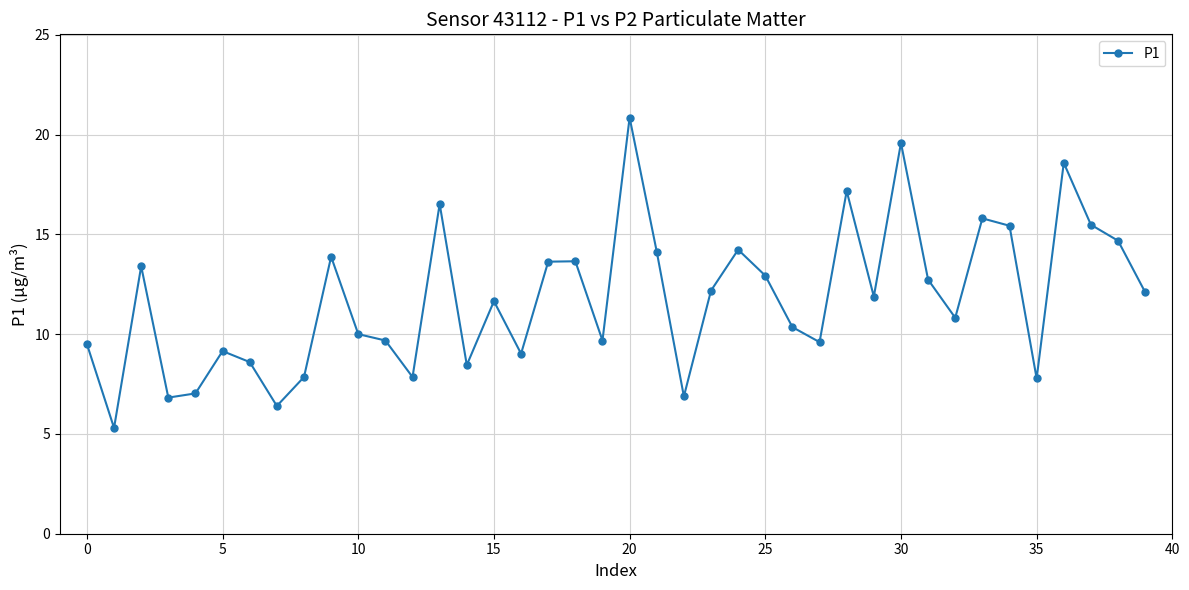

What is the sum of all values?

471.2